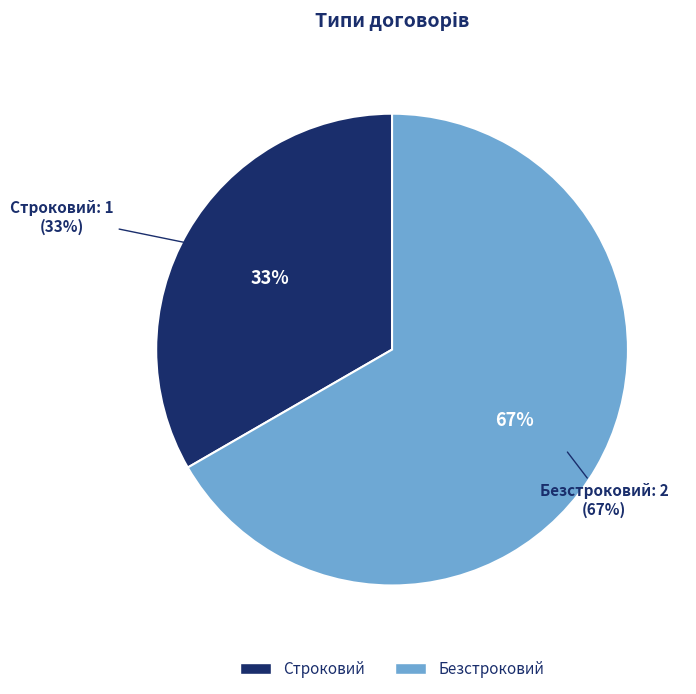

What is the largest slice in the pie chart?

Безстроковий